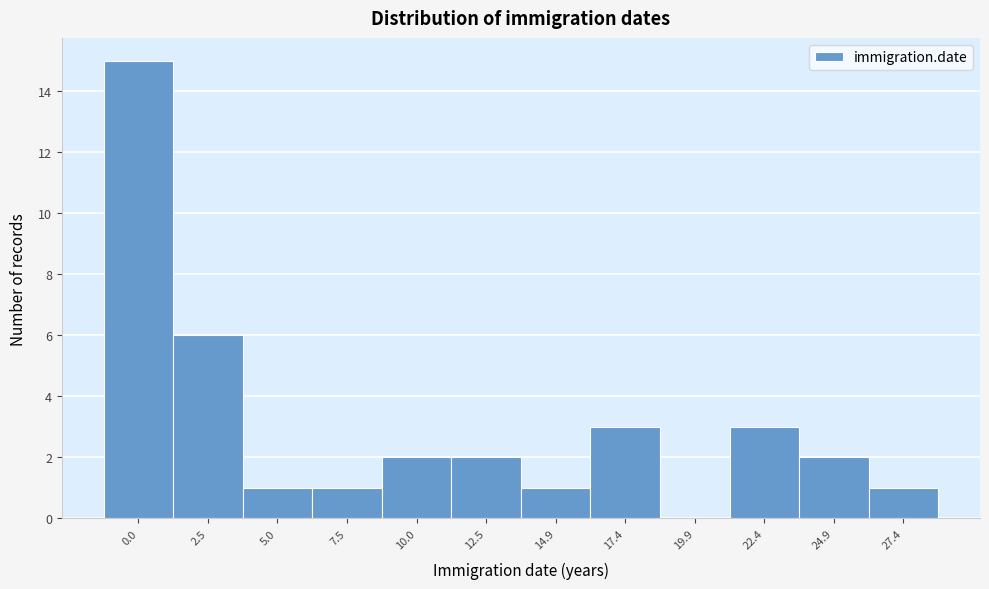

Reading left to right, extract all data points from this chart.

0.0=15	2.5=6	5.0=1	7.5=1	10.0=2	12.5=2	14.9=1	17.4=3	19.9=0	22.4=3	24.9=2	27.4=1